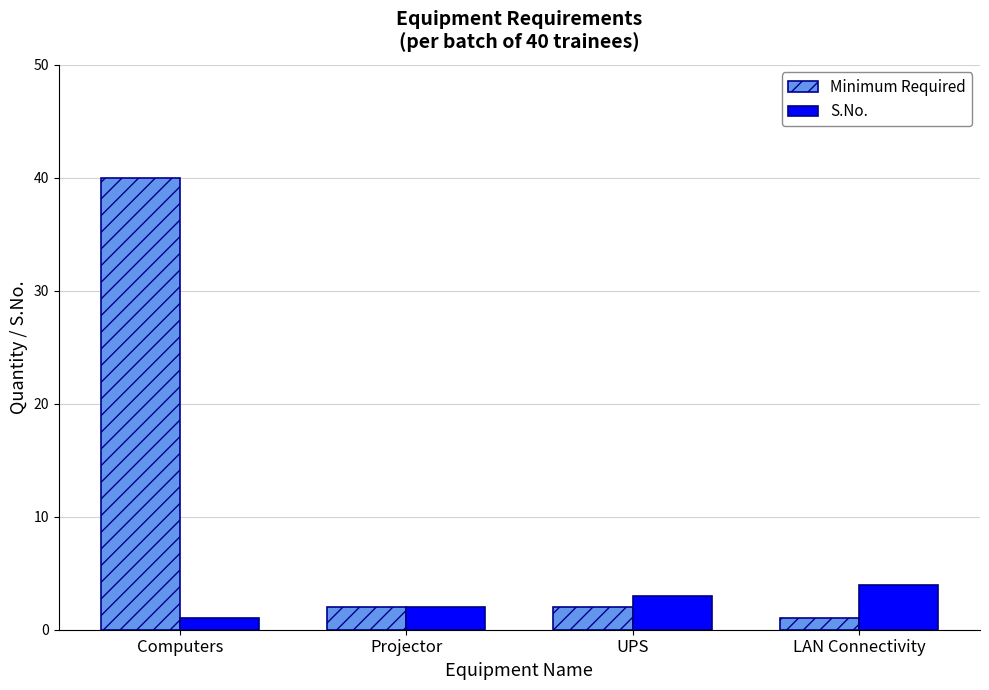

What is the difference between the S.No. values at UPS and Projector?

1